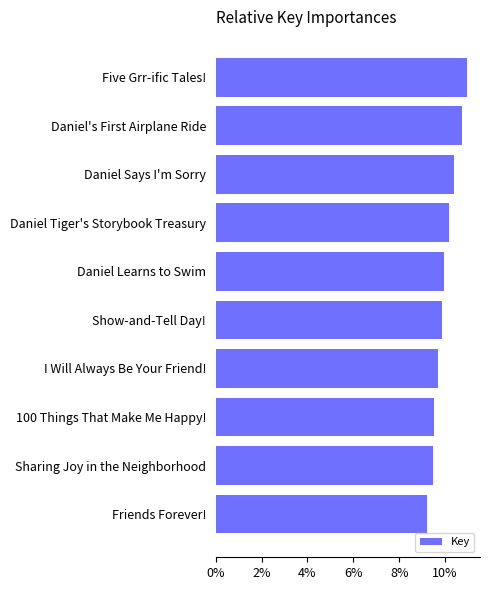

The chart shows a value of 5.9 at Five Grr-ific Tales!. True or false?

False